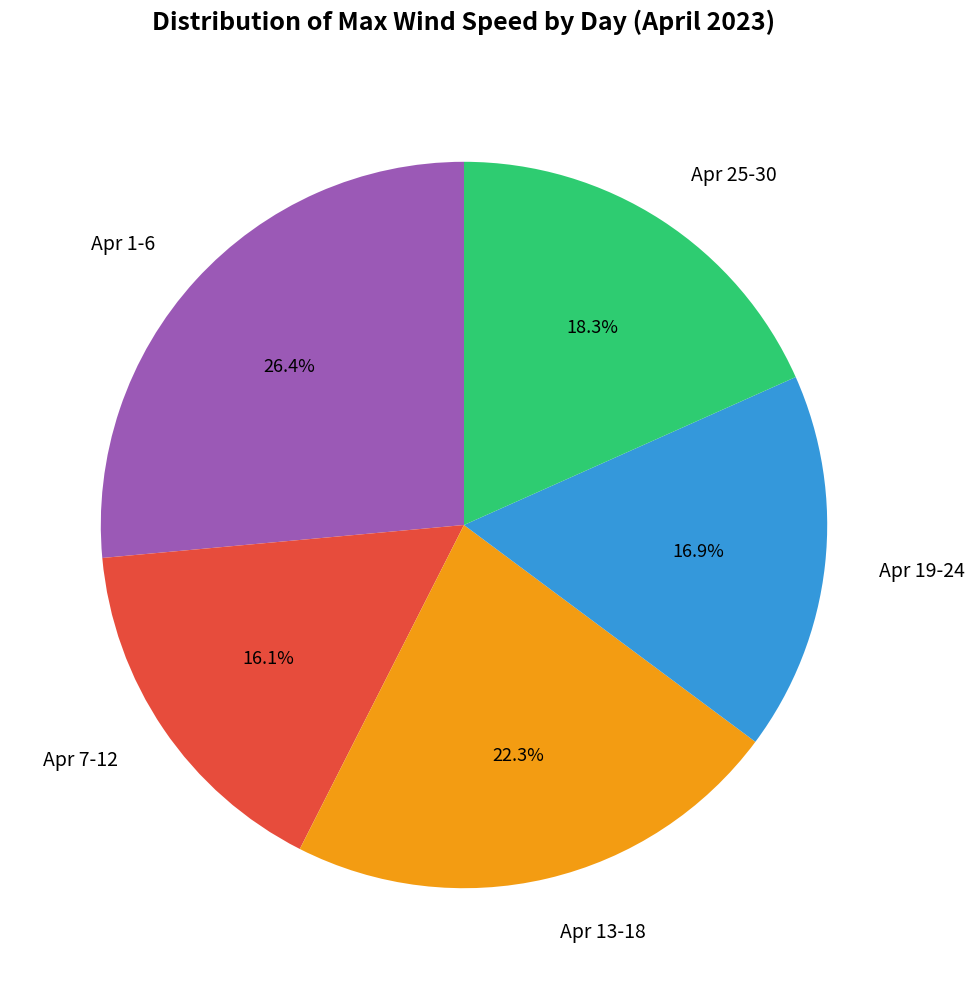

Combined, do Apr 1-6 and Apr 25-30 account for over 50%?

No